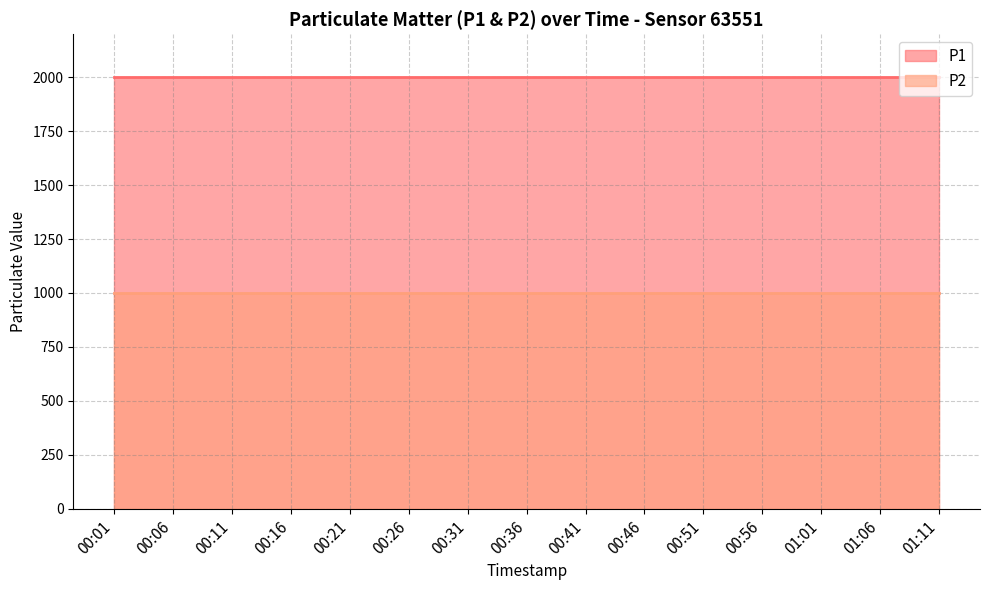

What are all the series names shown in the legend?

P1, P2